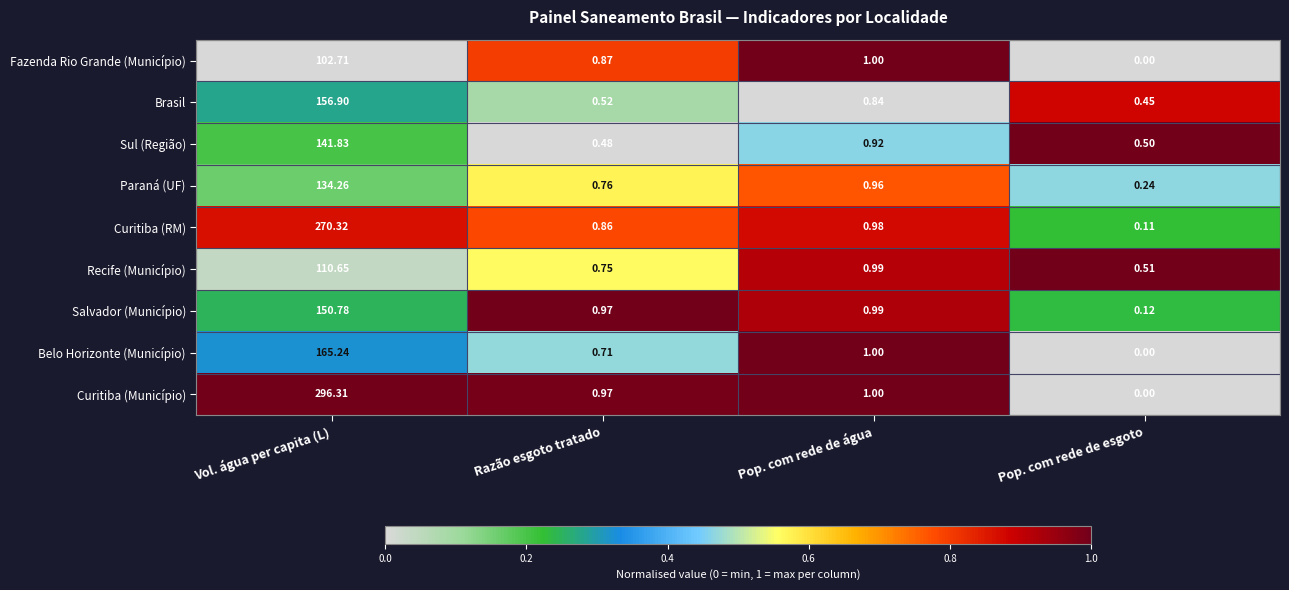

Which series has the widest spread of values?

Curitiba (Município)